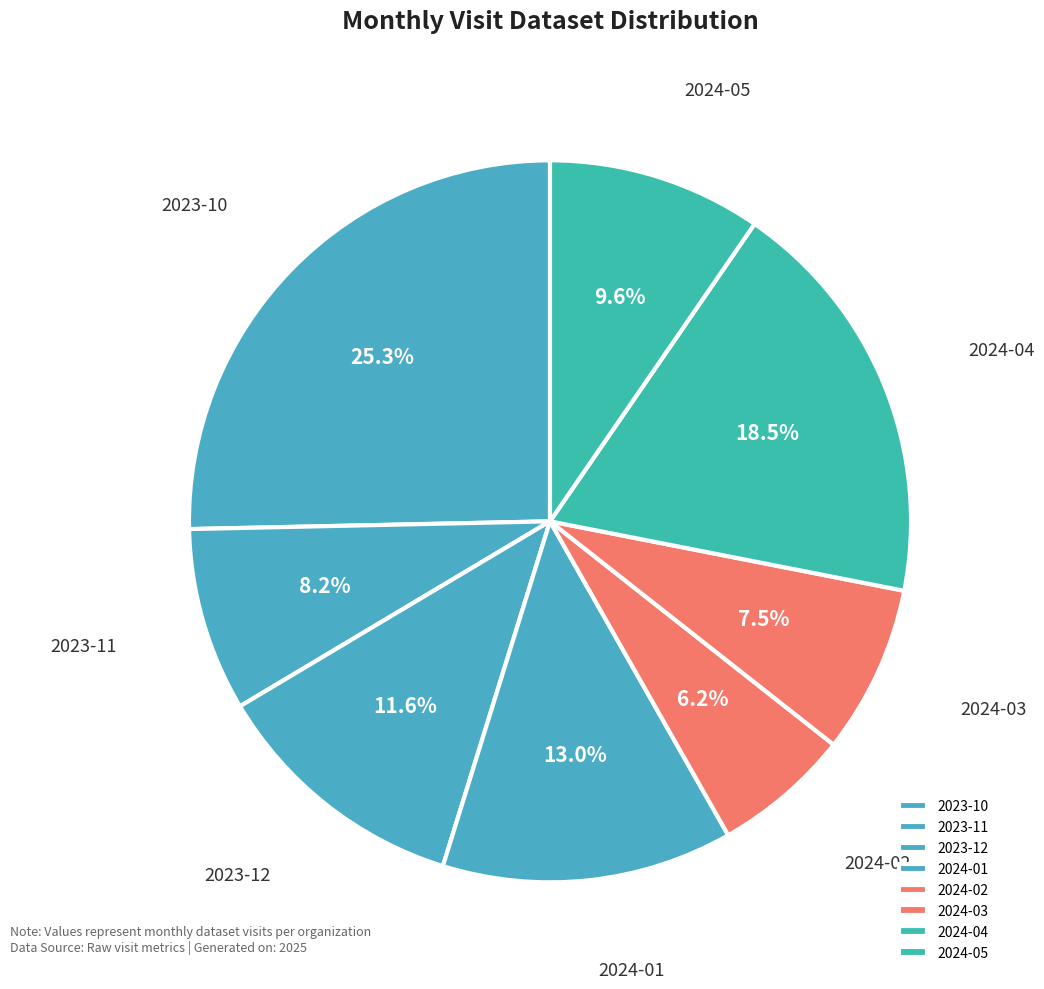

Is 2024-03 the majority of the pie?

No